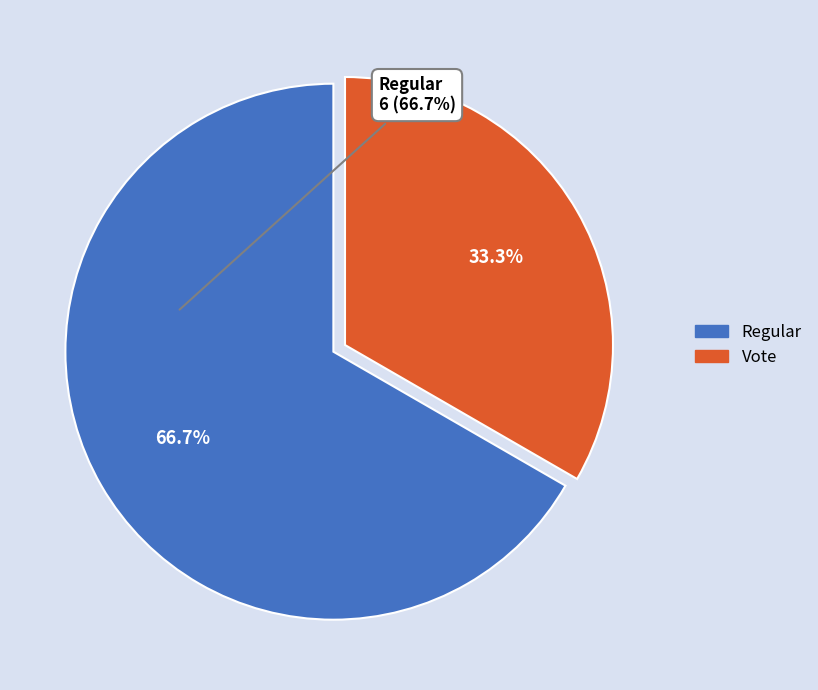

The Vote slice represents 39% of the pie. True or false?

False